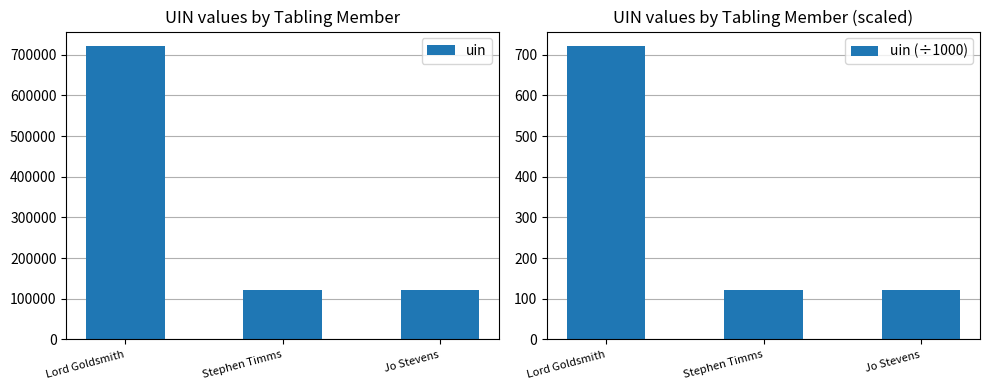

What are all the series names shown in the legend?

uin, uin (÷1000)